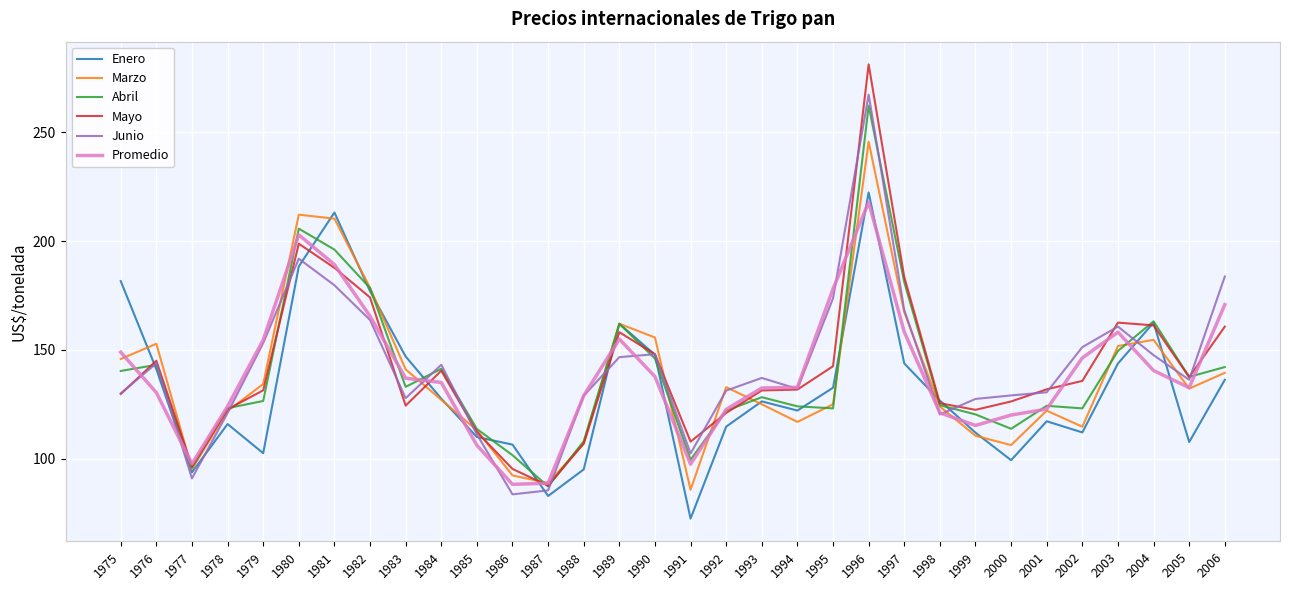

Is this an area chart (filled region under the line)?

No